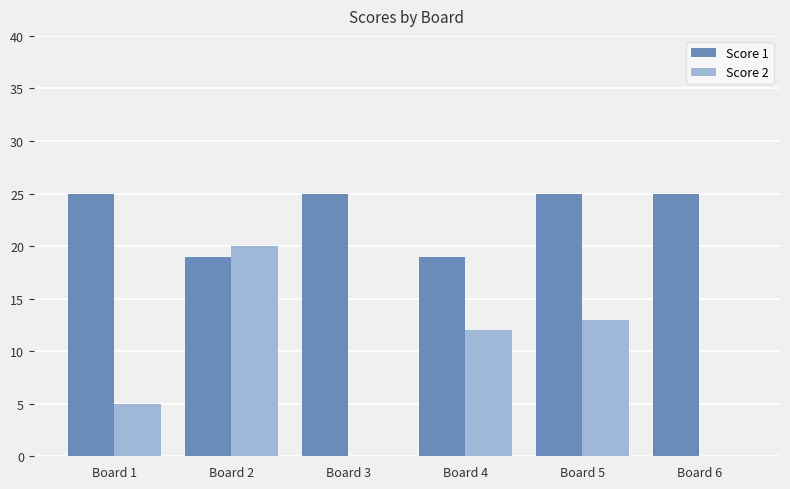

What is the sum of all Score 1 values?

138